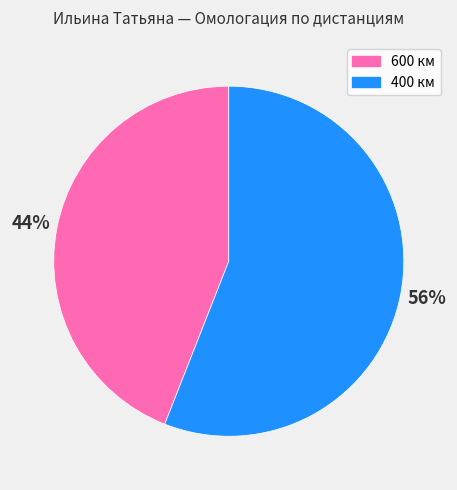

What is the largest slice in the pie chart?

400